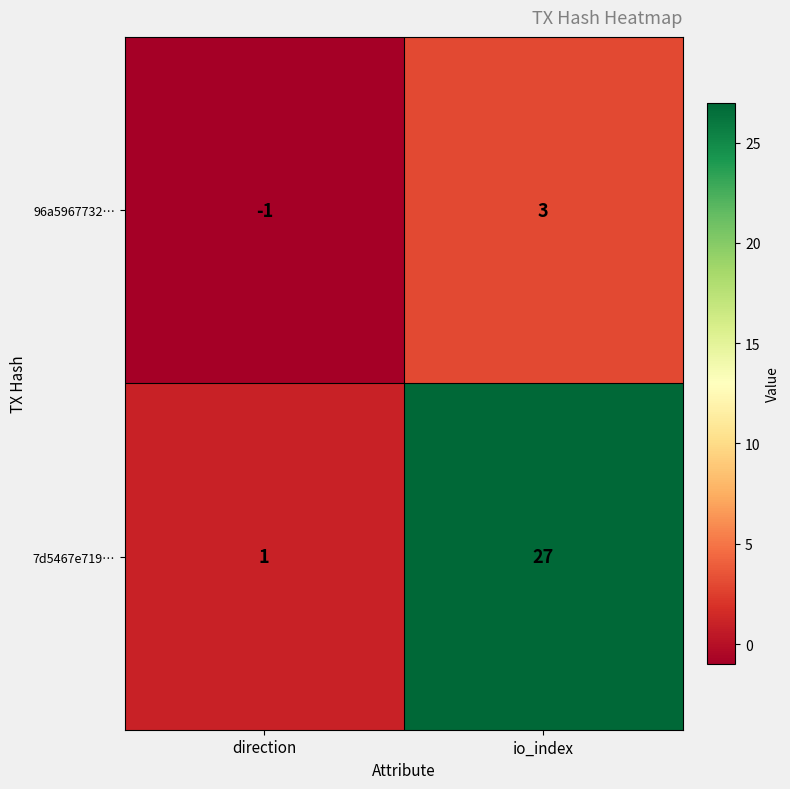

Count the number of data series in this chart.

2